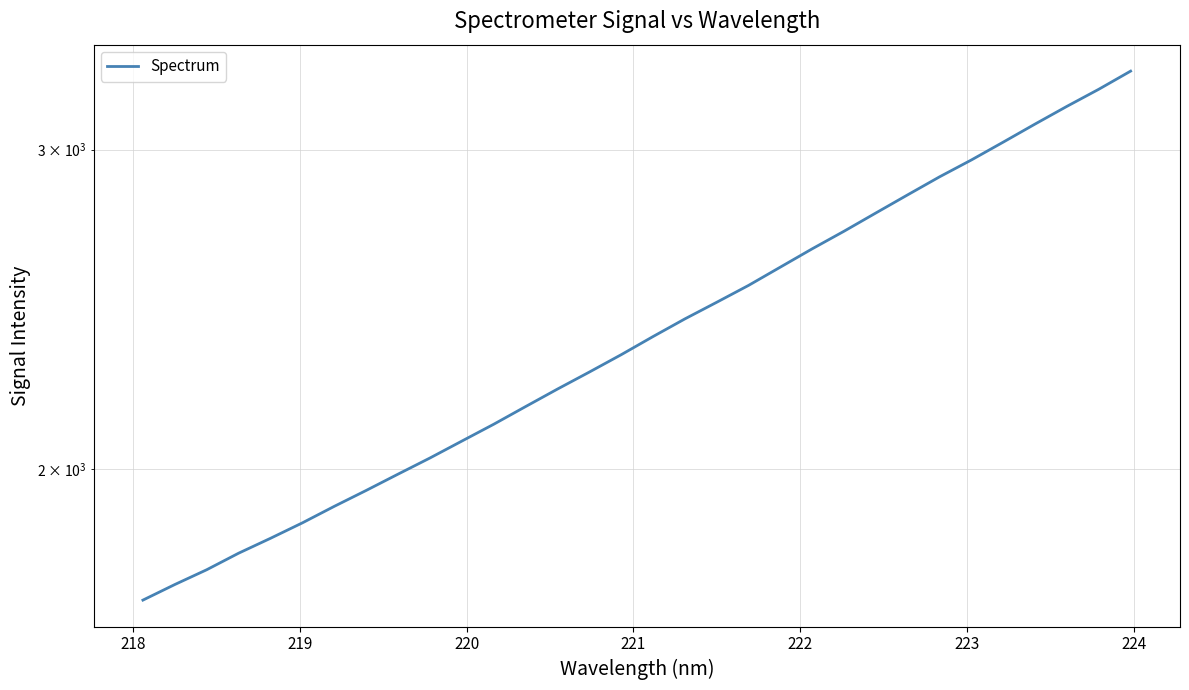

What is the average value?

2397.6